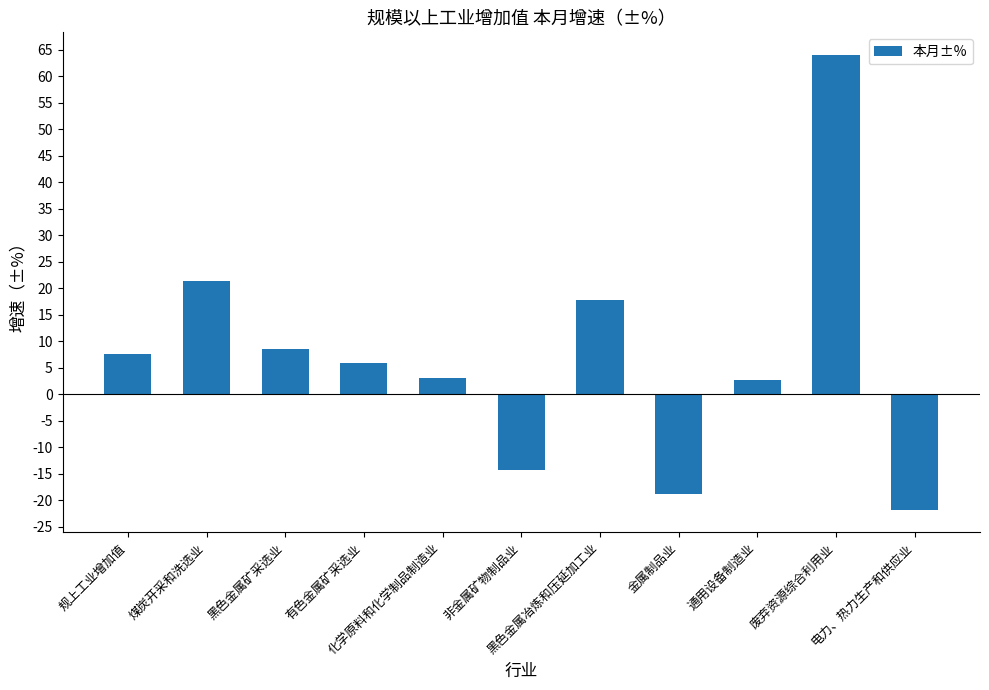

At which label is the value closest to 21?

煤炭开采和洗选业